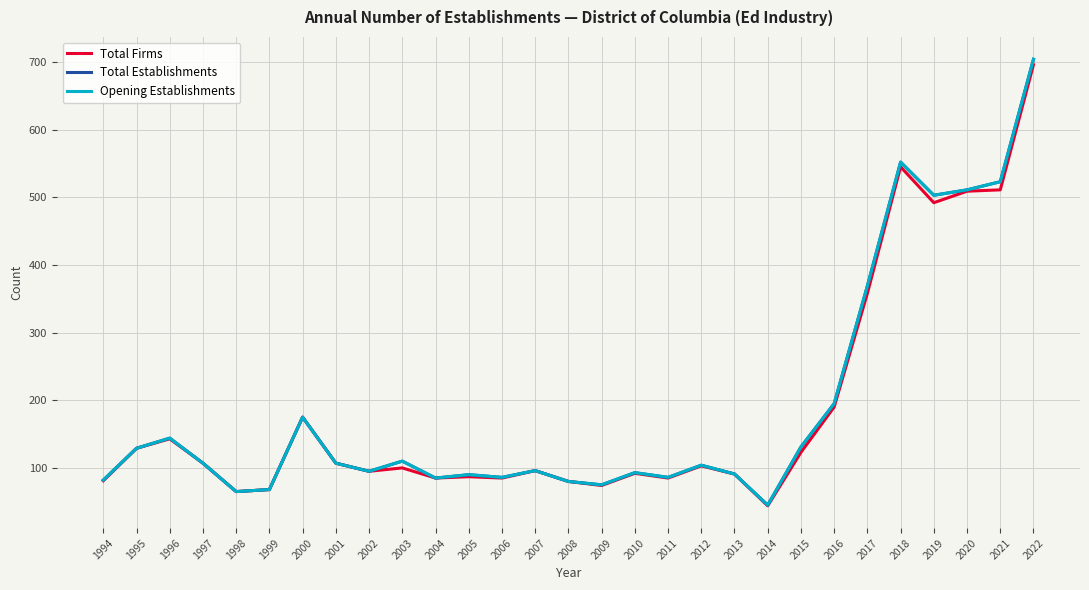

What is the difference between the maximum and second lowest values in the Opening Establishments series?

639